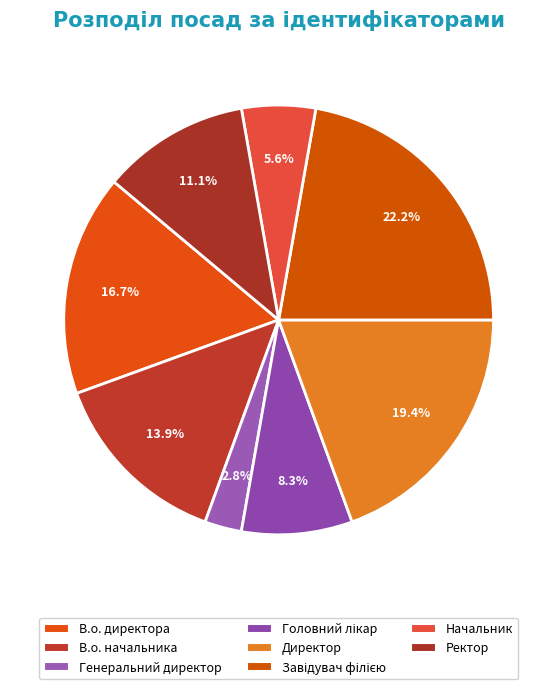

How many segments does this pie chart have?

8